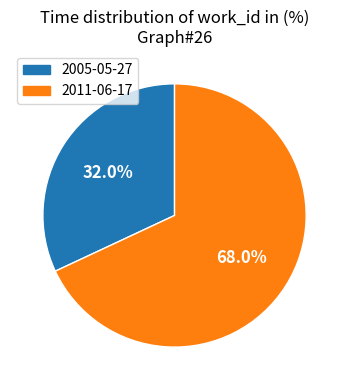

Which slice represents more than half of the pie?

2011-06-17